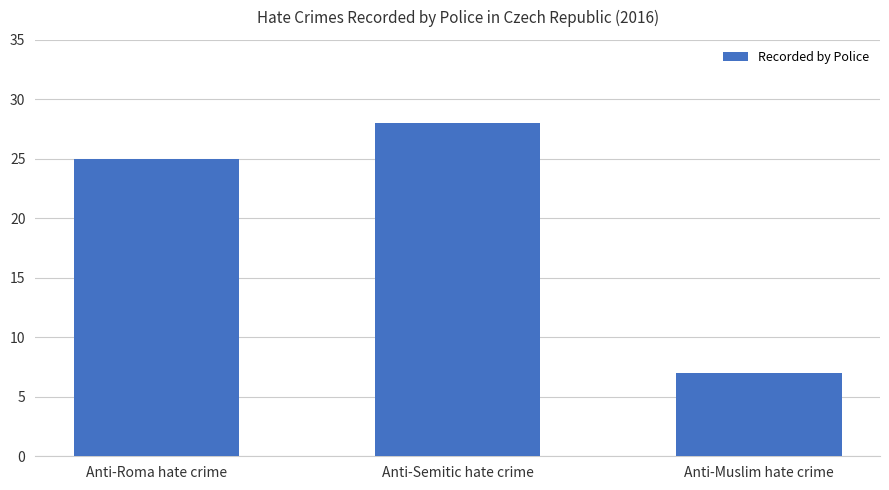

How many values are below 25?

1